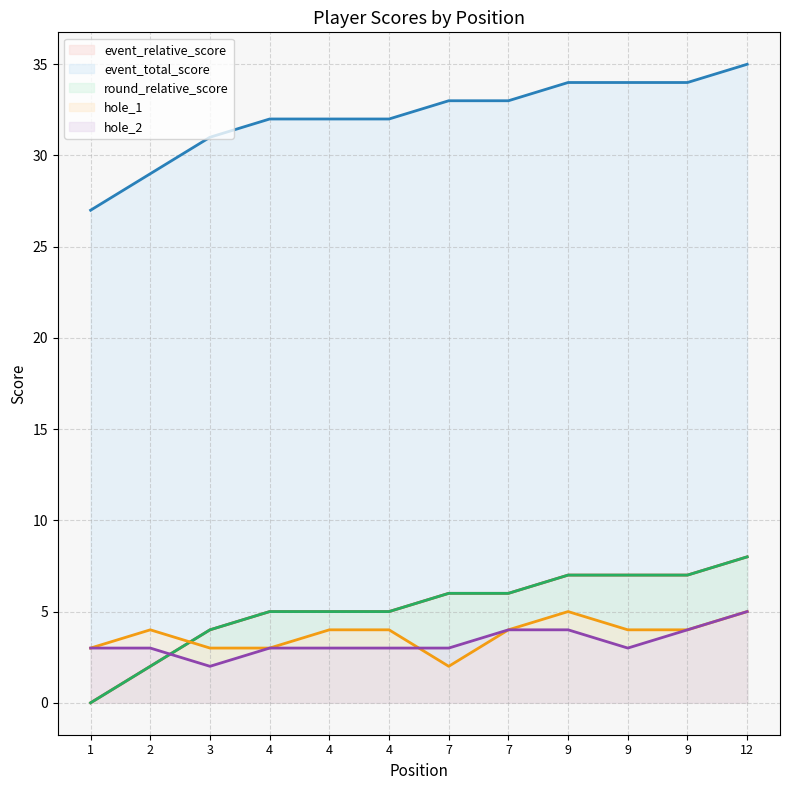

Reading right to left, transcribe all the data shown in this chart.

event_relative_score: 8	7	7	7	6	6	5	5	5	4	2	0
event_total_score: 35	34	34	34	33	33	32	32	32	31	29	27
round_relative_score: 8	7	7	7	6	6	5	5	5	4	2	0
hole_1: 5	4	4	5	4	2	4	4	3	3	4	3
hole_2: 5	4	3	4	4	3	3	3	3	2	3	3